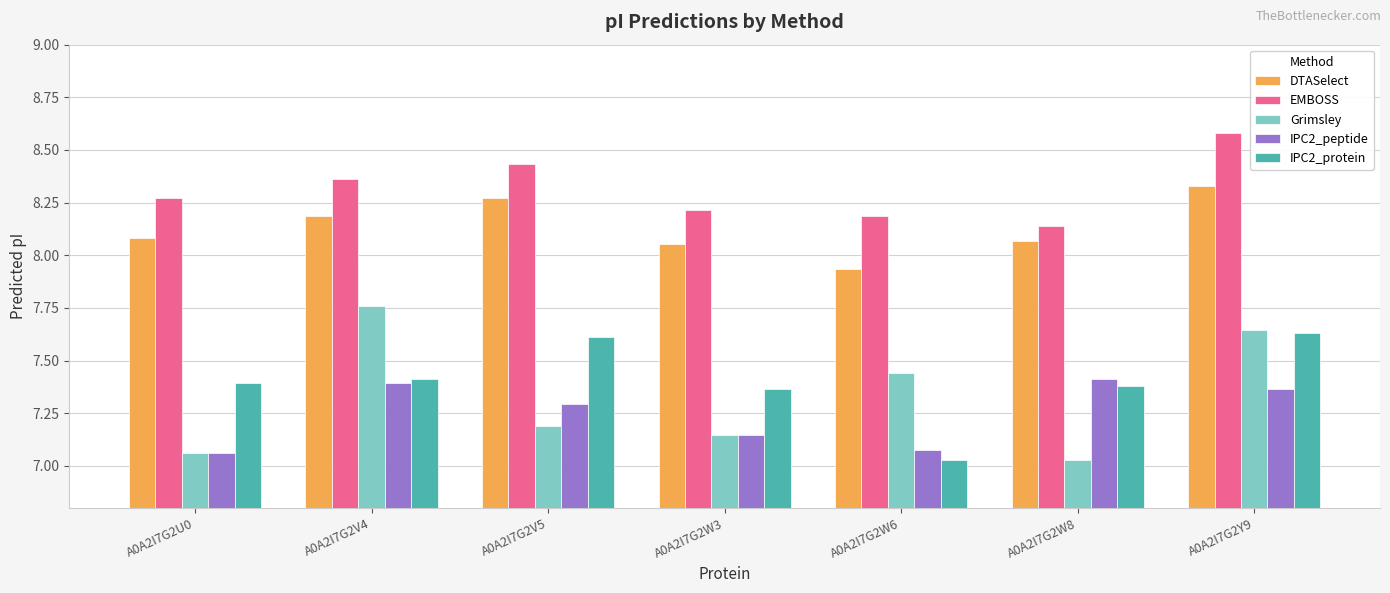

How many IPC2_peptide values are between 7 and 8?

7